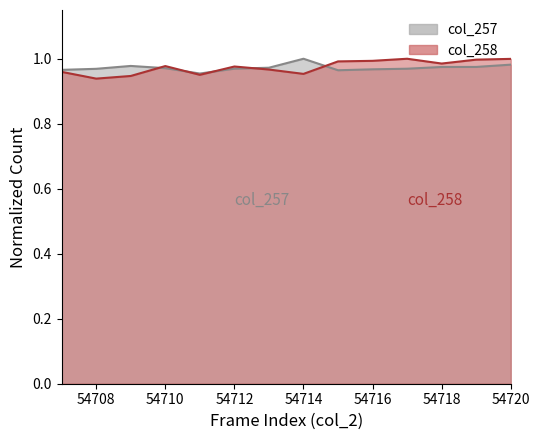

Reading left to right, what are all the values shown in this chart?

col_257: 54707=1.0	54708=1.0	54709=1.0	54710=1.0	54711=1.0	54712=1.0	54713=1.0	54714=1.0	54715=1.0	54716=1.0	54717=1.0	54718=1.0	54719=1.0	54720=1.0
col_258: 54707=1.0	54708=0.9	54709=0.9	54710=1.0	54711=1.0	54712=1.0	54713=1.0	54714=1.0	54715=1.0	54716=1.0	54717=1.0	54718=1.0	54719=1.0	54720=1.0